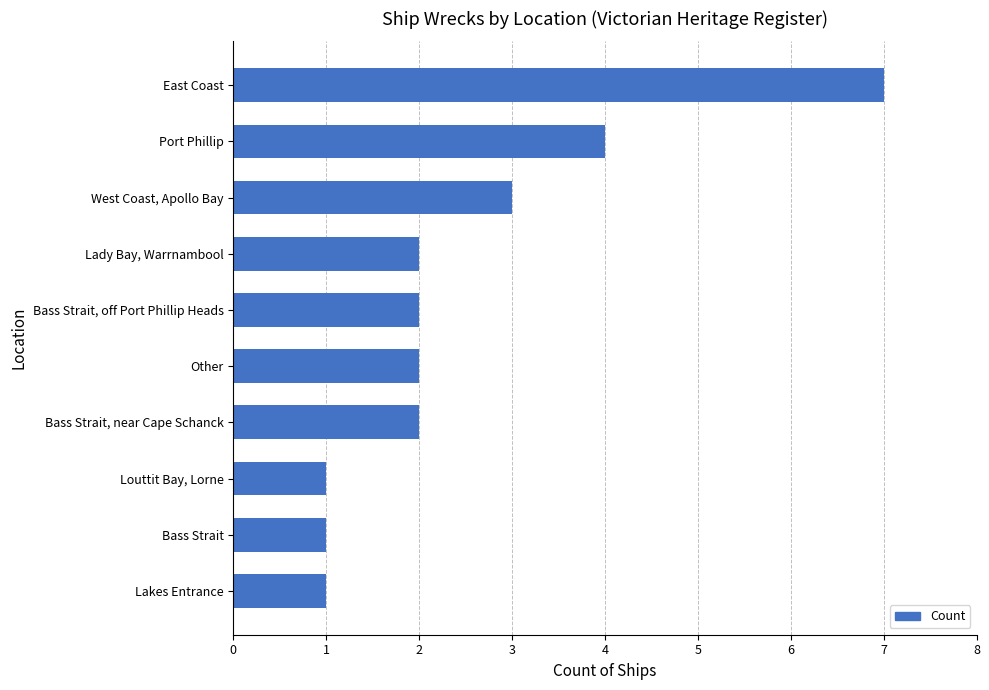

What is the change in value from Port Phillip to East Coast?

+3